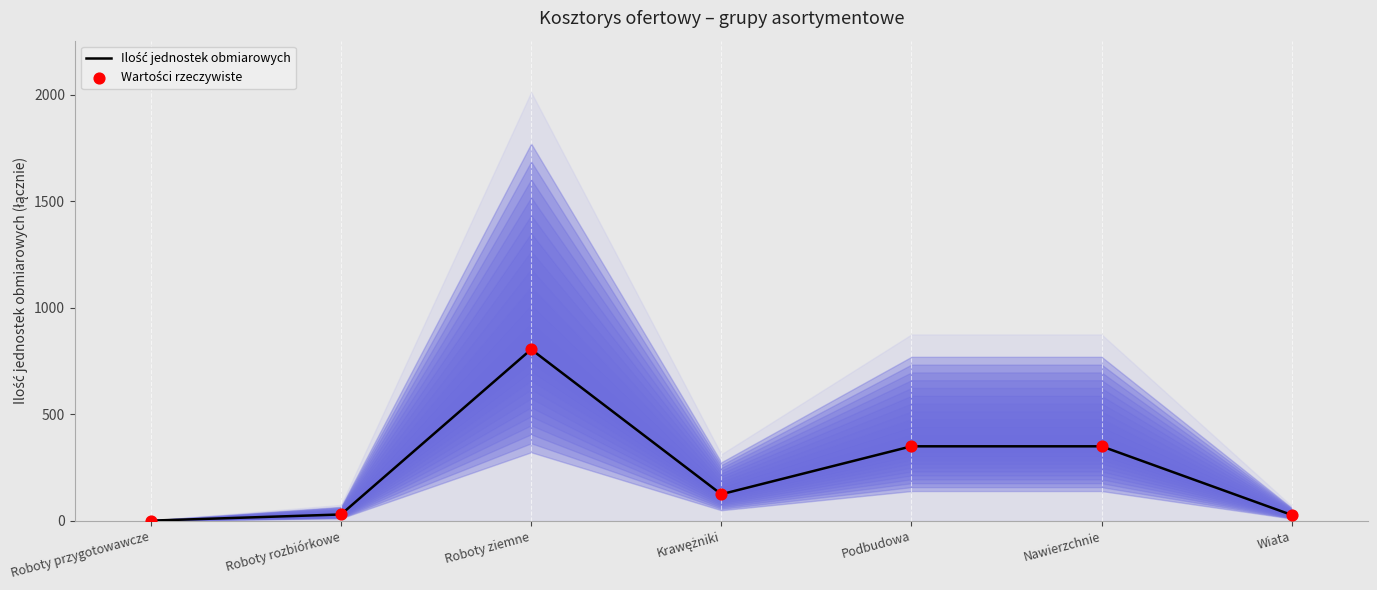

What are all the series names shown in the legend?

Ilość jednostek obmiarowych, Wartości rzeczywiste